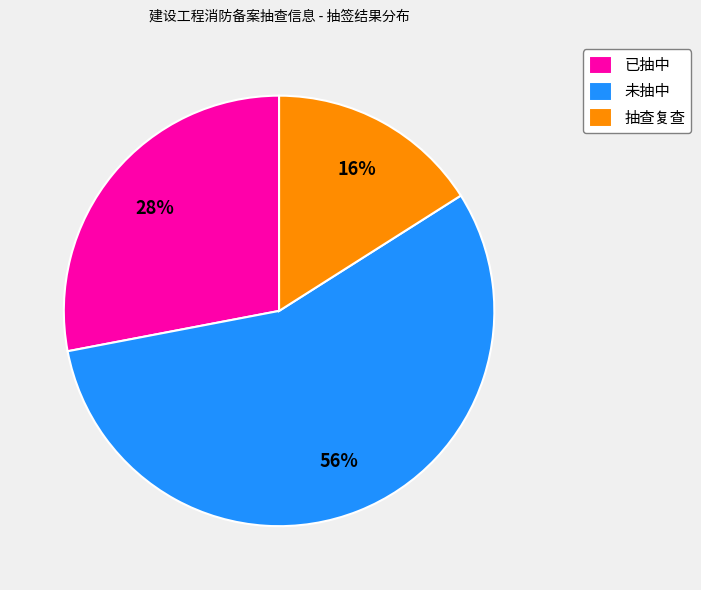

Approximately how many times larger is the value at 未抽中 compared to 已抽中?

2.0